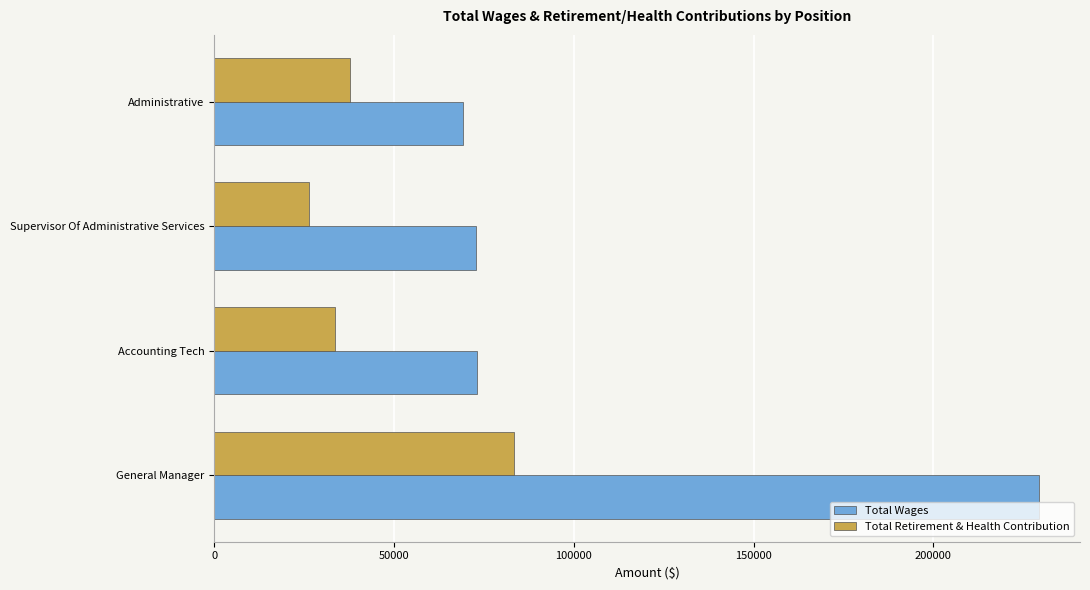

Which series has the widest spread of values?

Total Wages